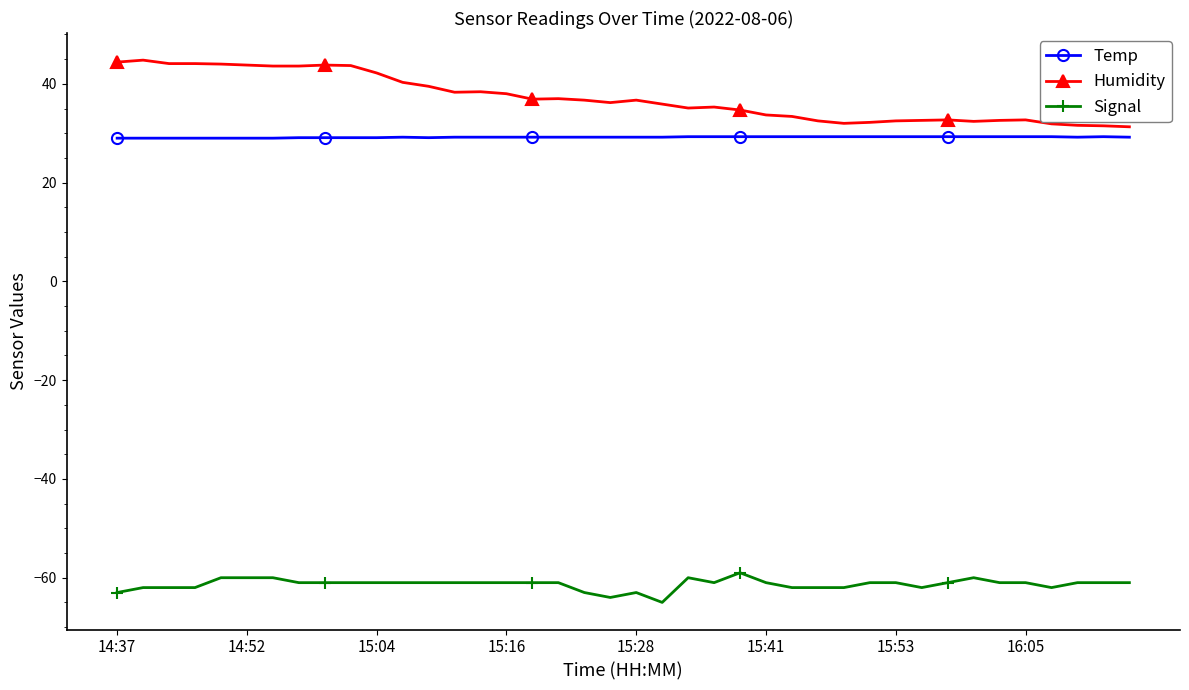

True or false: Temp and Humidity intersect in this chart.

False